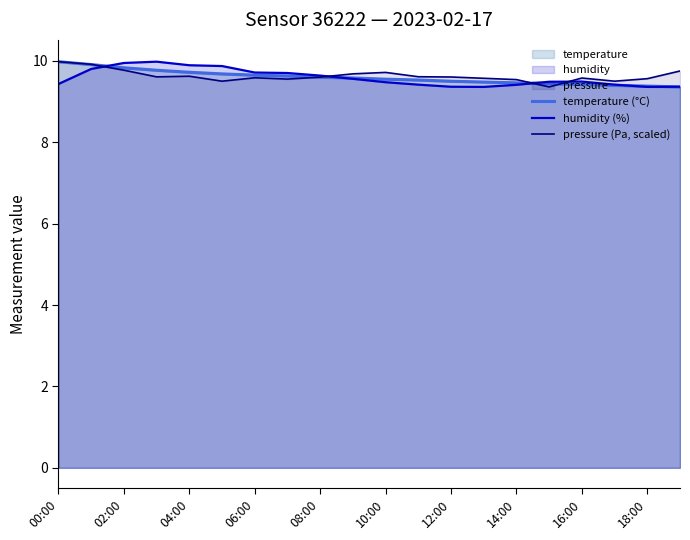

Which series ends up on top after the final intersection of pressure (Pa, scaled) and temperature (°C)?

pressure (Pa, scaled)